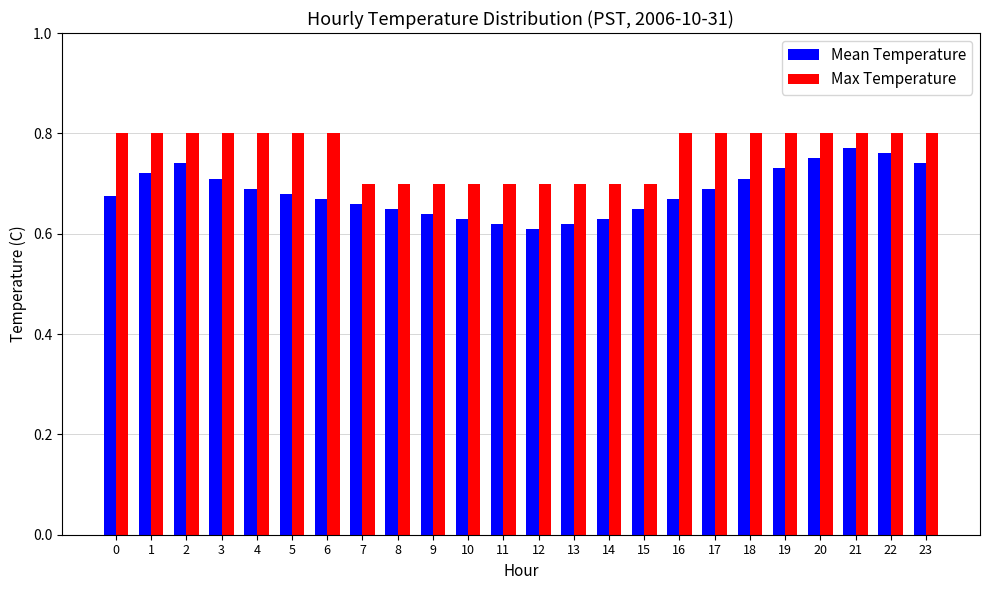

What is the sum of all Max Temperature values?

18.3